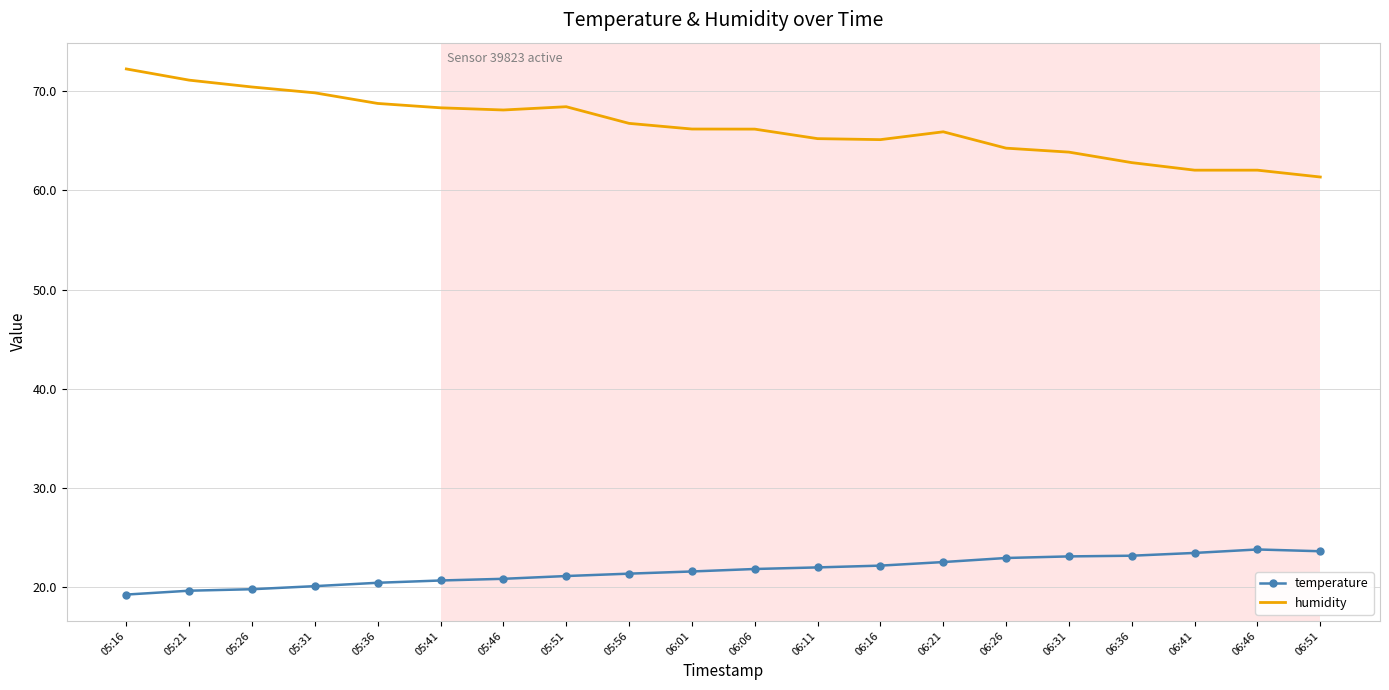

What is the average value of the temperature series?

21.7